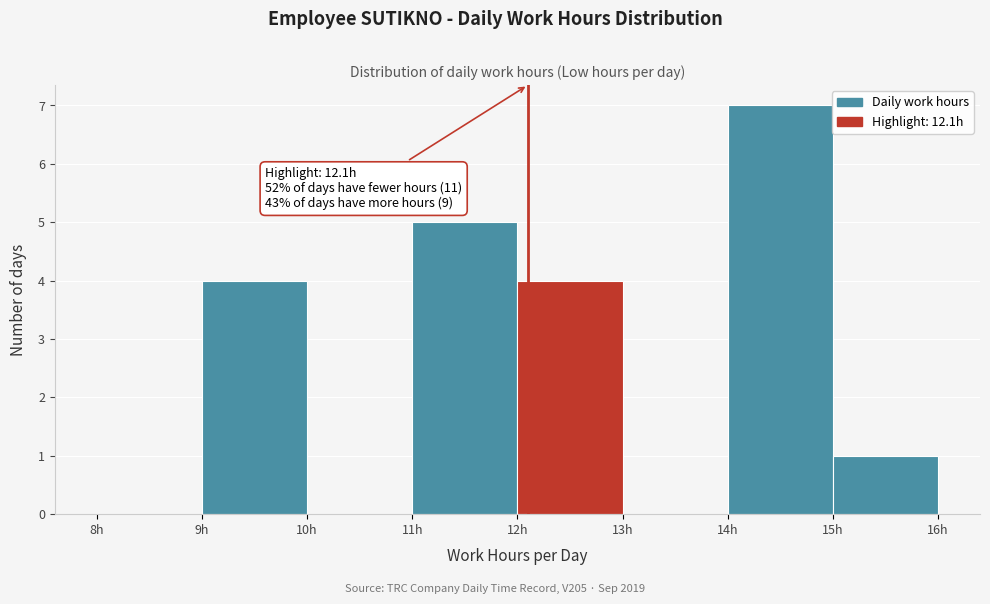

Over which range of the x-axis is the bar tallest?

14 to 15